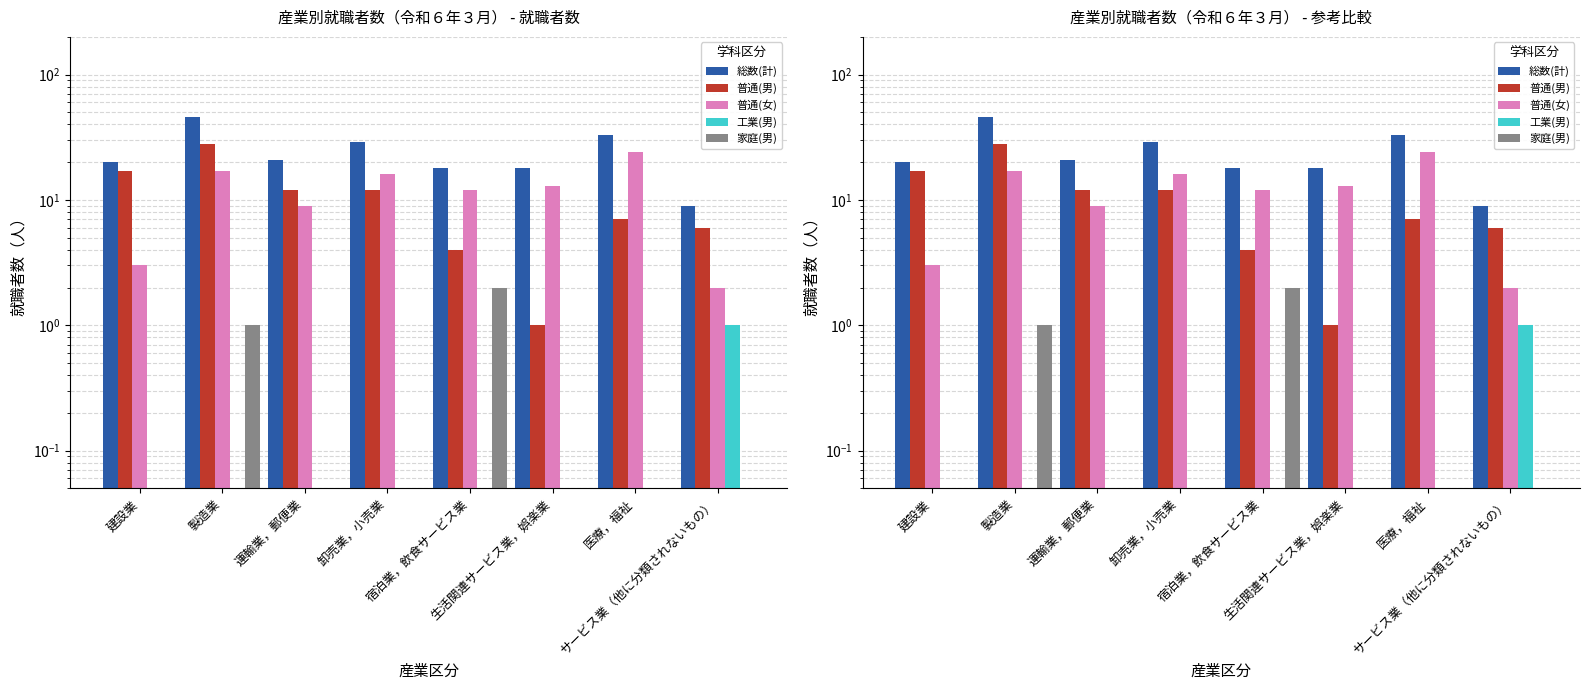

Which series has the largest range (max minus min)?

総数(計)